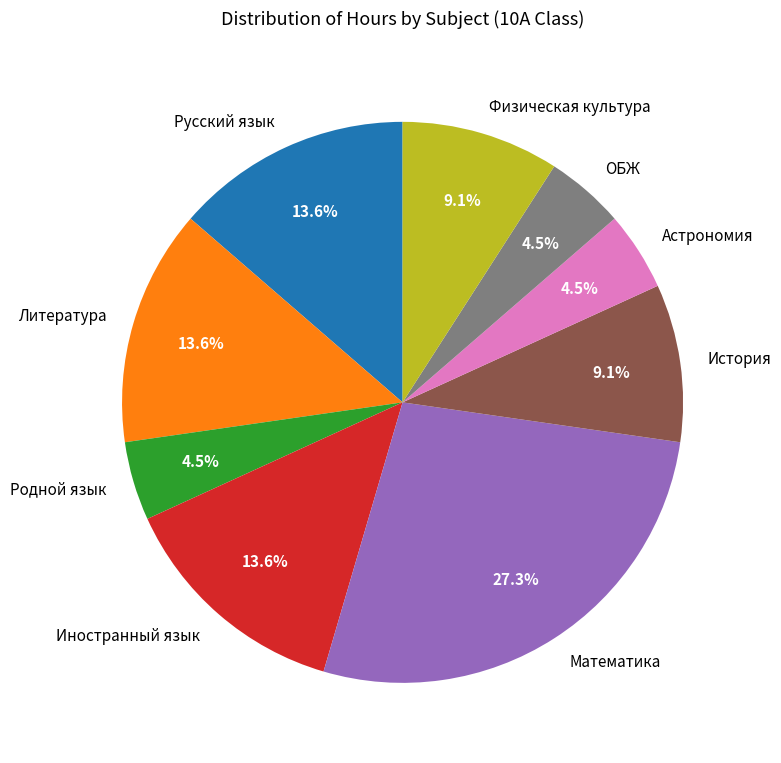

Between Астрономия and Иностранный язык, which is larger?

Иностранный язык